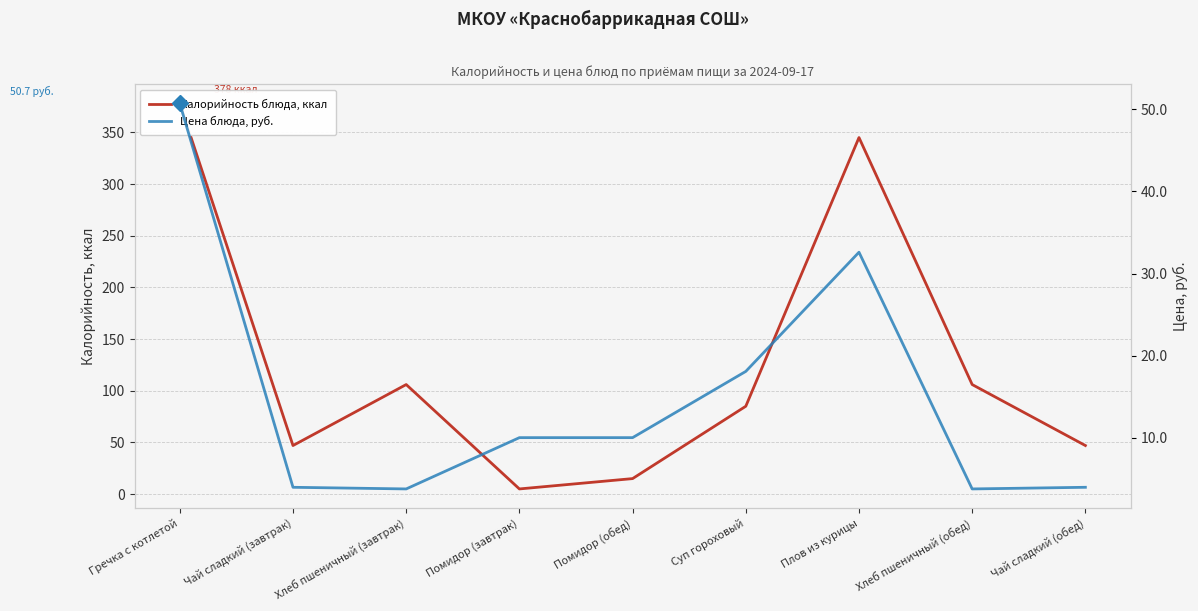

Where do Калорийность блюда, ккал and Цена блюда, руб. first cross each other?

Хлеб пшеничный (завтрак) and Помидор (завтрак)